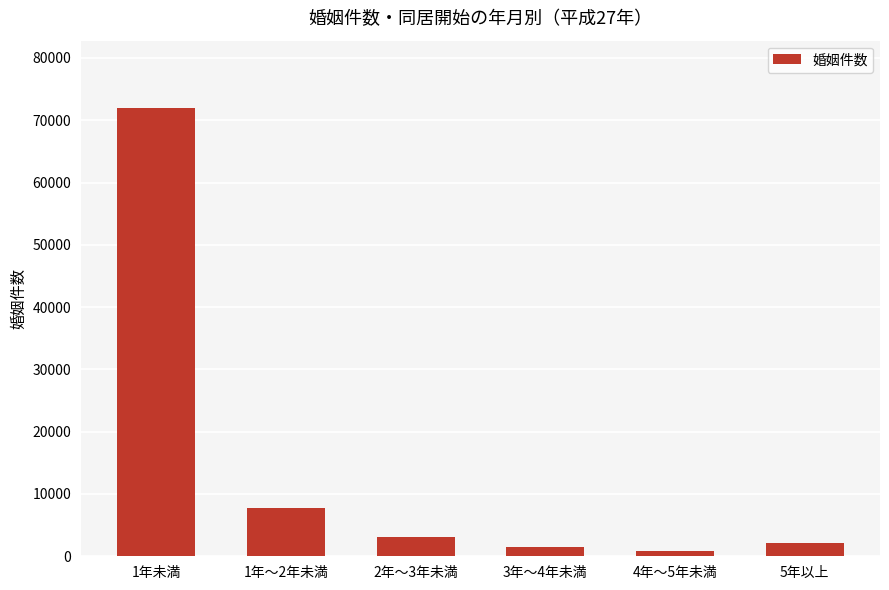

What position from the right is 1年未満?

6